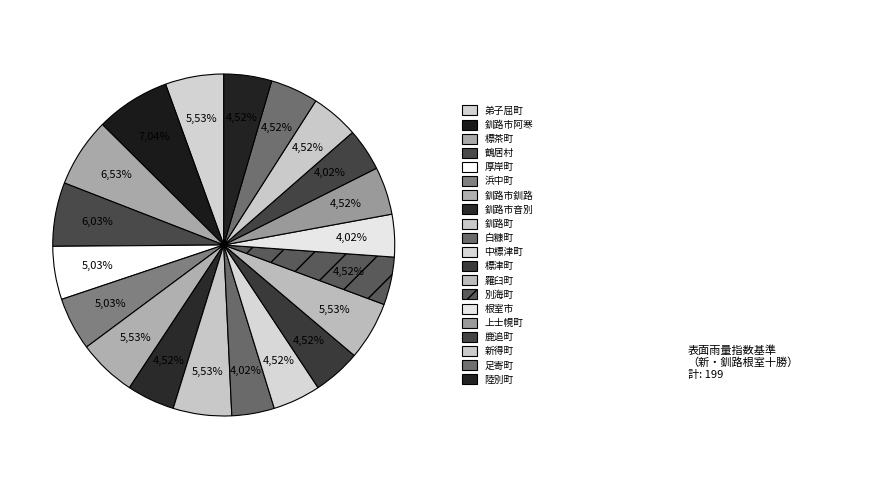

Is there a majority slice in this chart?

No